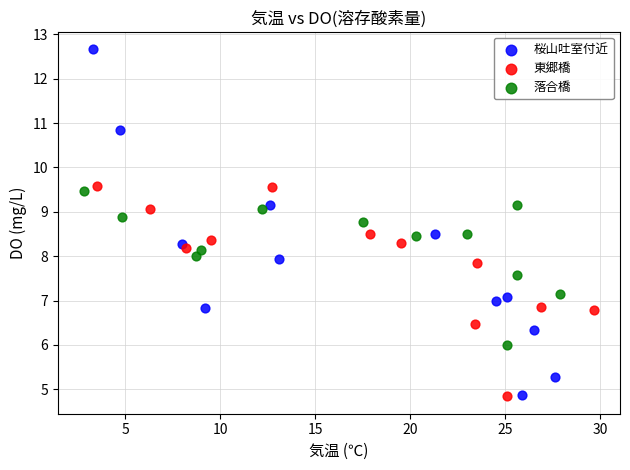

Which series has the widest spread of Y values?

桜山吐室付近